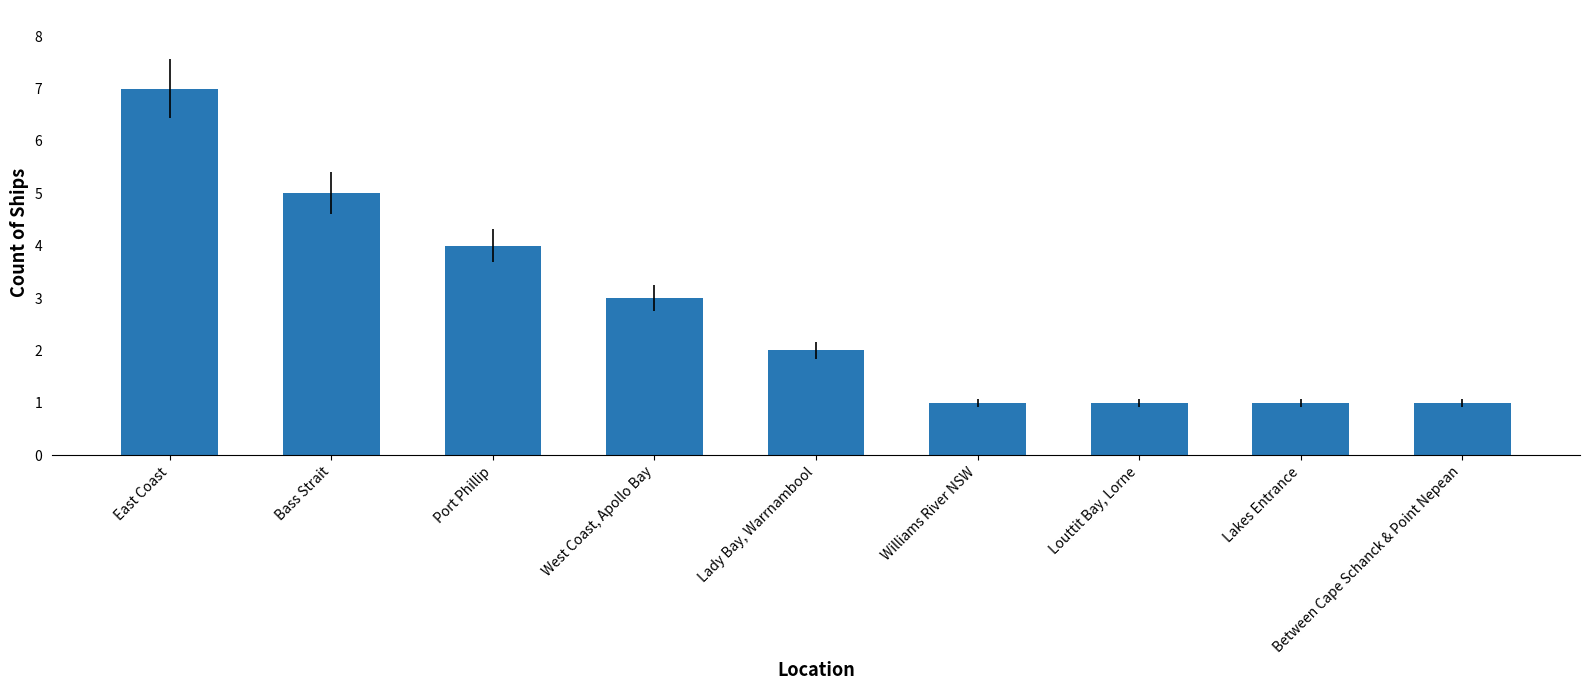

True or false: the data shows 7 at East Coast.

True